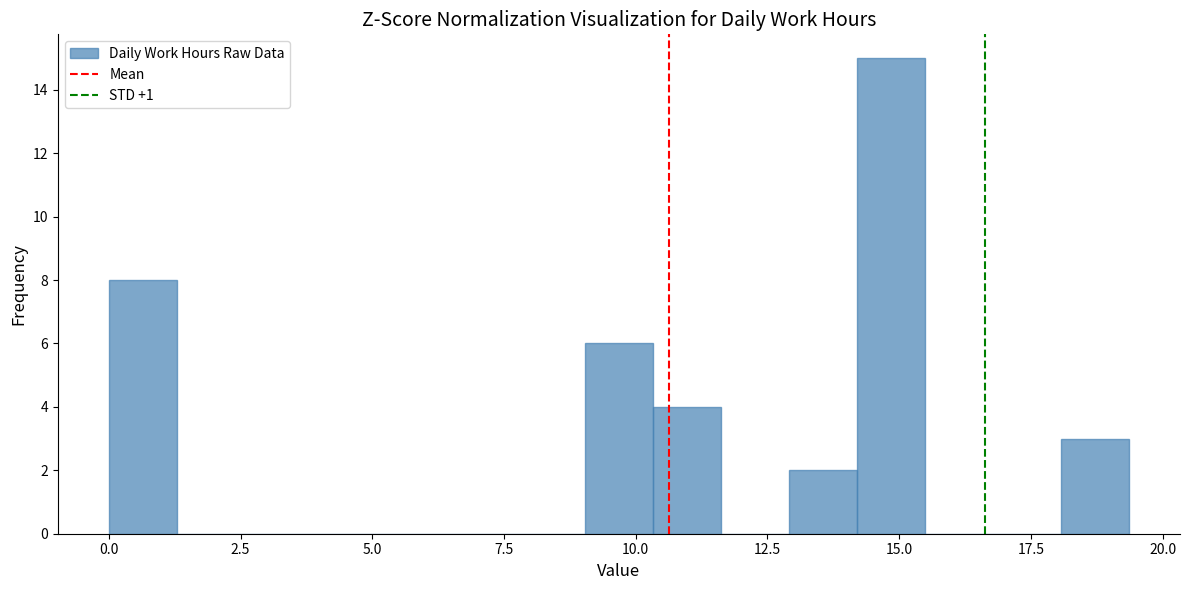

Around what value on the x-axis is the tallest bar? Give the approximate position of its centre, as read against the axis.

15.0